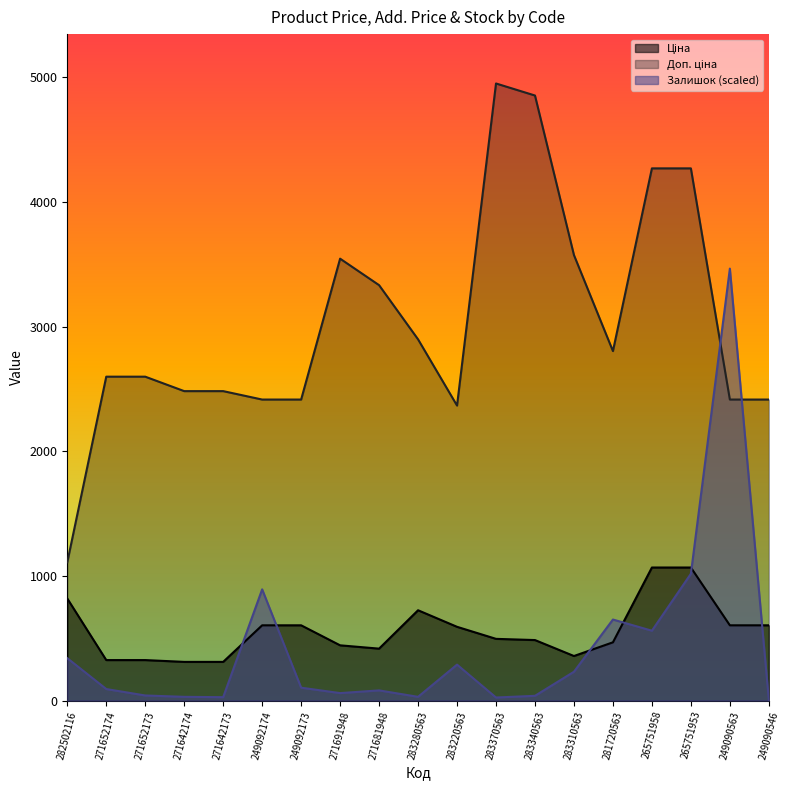

Reading left to right, extract all data points from this chart.

Ціна: 818.5	324.8	324.8	310.3	310.3	603.7	603.7	443.1	416.6	724.5	591.6	495.0	485.4	357.4	467.3	1067.3	1067.3	603.7	603.7
Доп. ціна: 1109.2	2598.3	2598.3	2482.4	2482.4	2414.8	2414.8	3545.0	3332.5	2897.8	2366.5	4950.4	4853.8	3573.9	2803.6	4269.4	4269.4	2414.8	2414.8
Залишок: 340.0	92.5	40.8	29.9	27.2	892.2	103.4	59.8	81.6	29.9	288.3	24.5	38.1	231.2	650.1	560.3	1017.3	3465.3	5.4